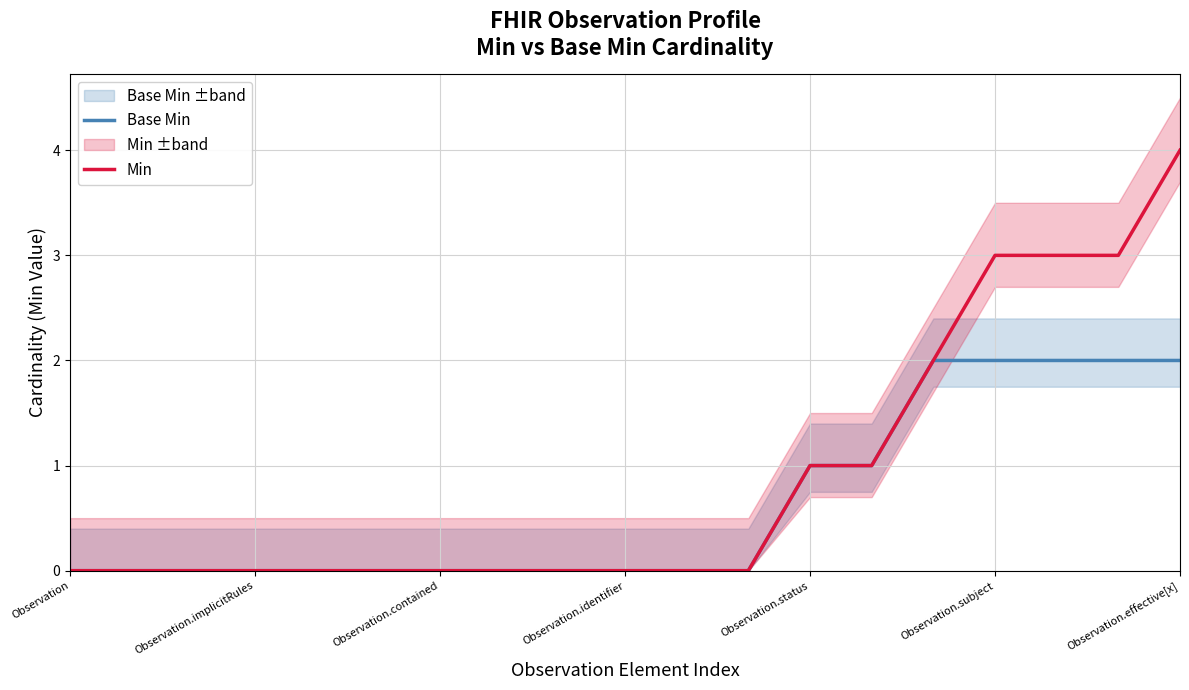

Reading right to left, transcribe all the data shown in this chart.

Base Min: 2	2	2	2	2	1	1	0	0	0	0	0	0	0	0	0	0	0	0
Min: 4	3	3	3	2	1	1	0	0	0	0	0	0	0	0	0	0	0	0